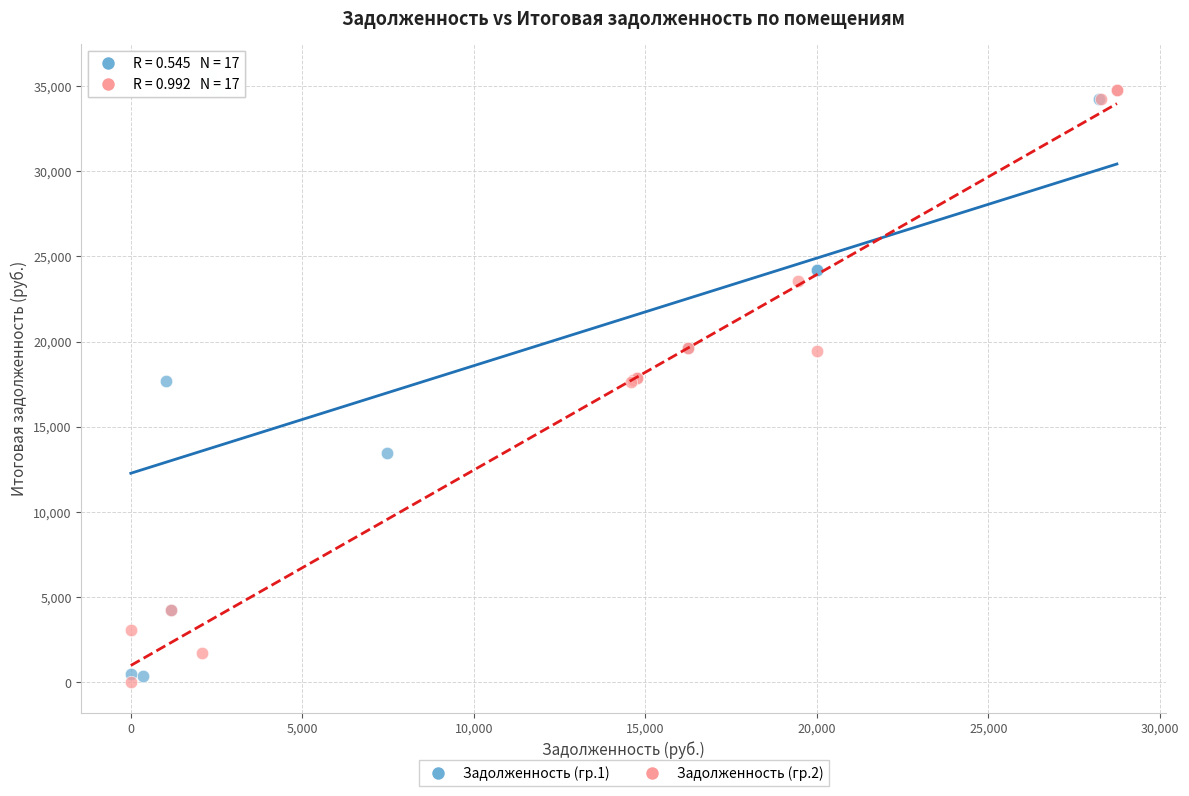

What are all the series names shown in the legend?

Задолженность (гр.1), Задолженность (гр.2)